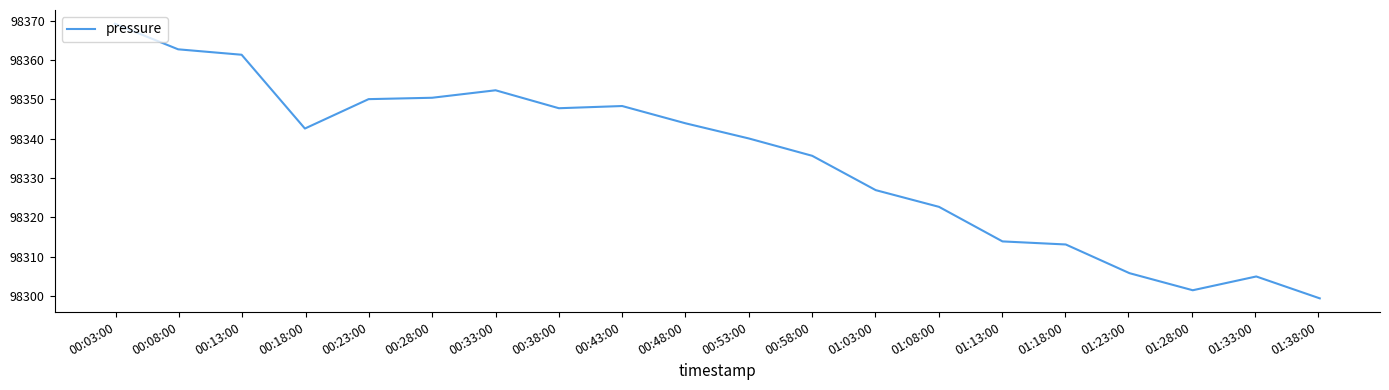

What is the difference between the maximum and minimum values?

69.8